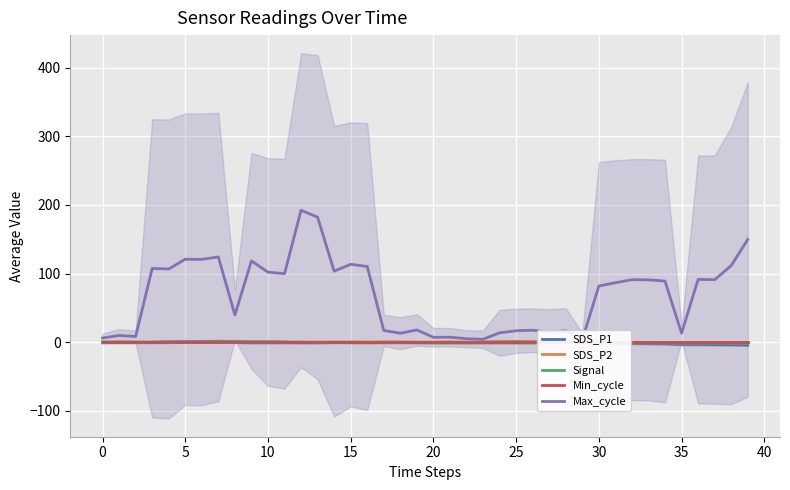

How many values in Signal are above zero?

8